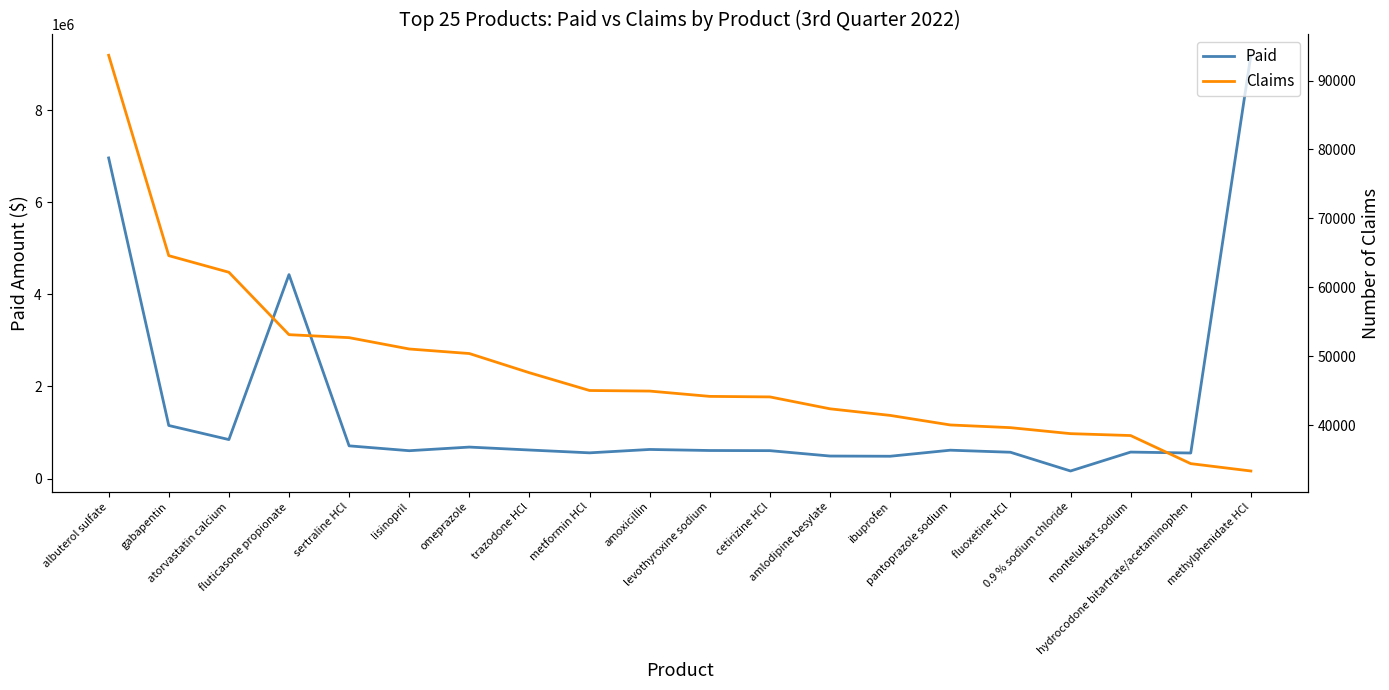

Rank the series by their average value, from lowest to highest.

Claims, Paid